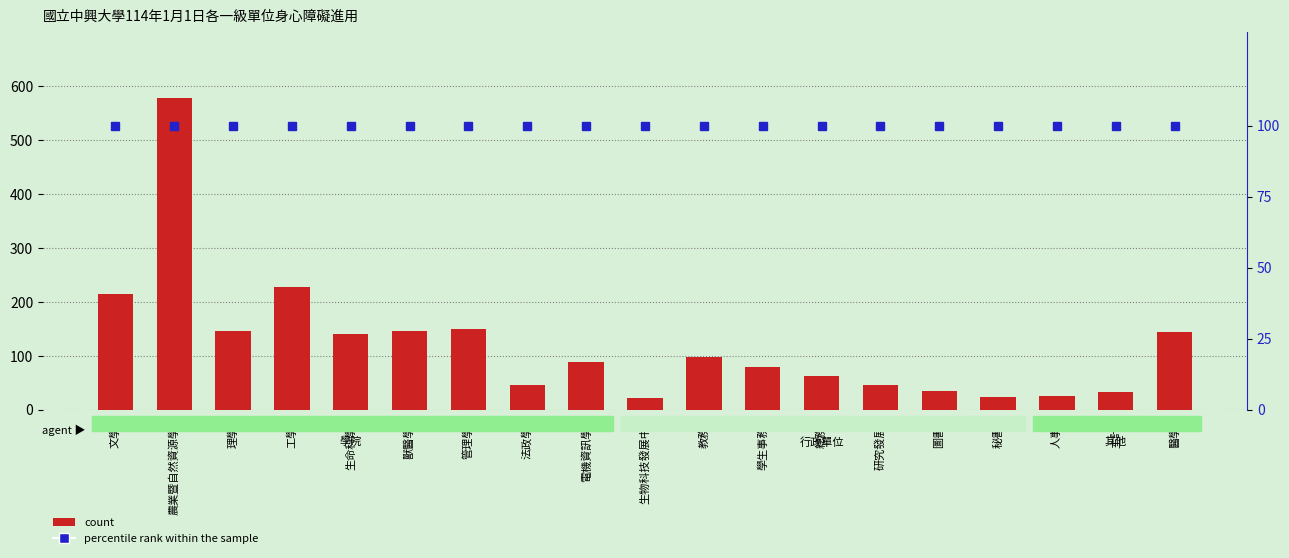

Rank the series at 主計室 from highest to lowest value.

percentile rank within the sample, count